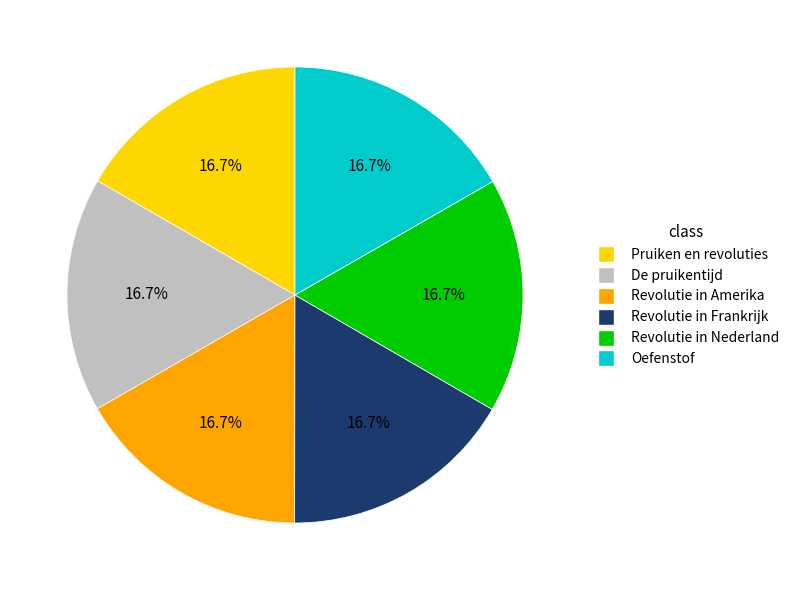

Is there any slice that represents more than half of the pie?

No